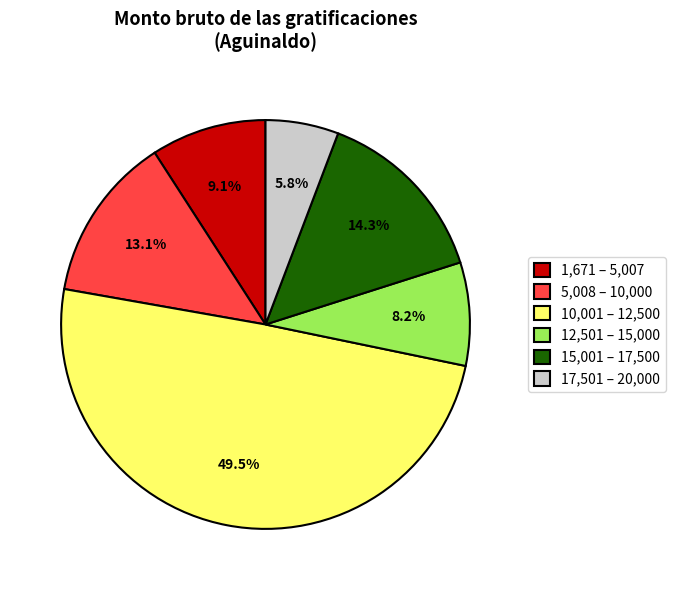

Approximately how many times larger is the value at 5,008 – 10,000 compared to 1,671 – 5,007?

1.4